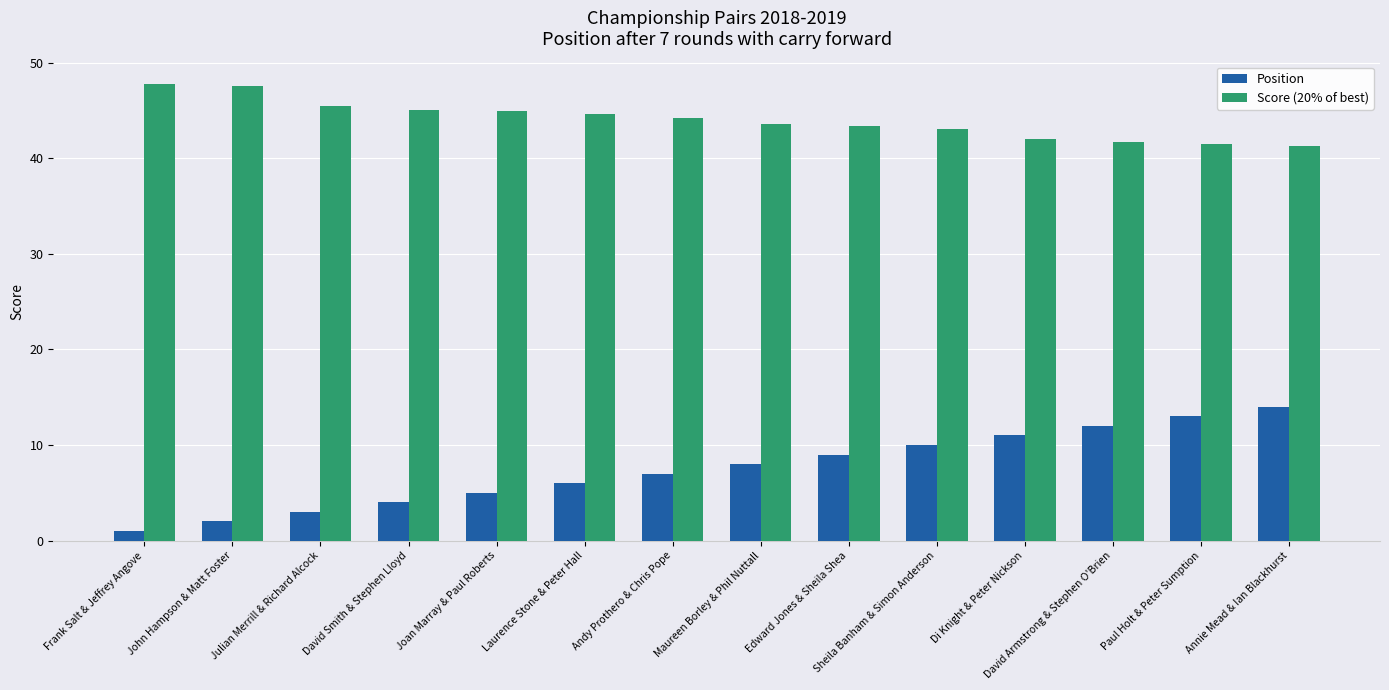

What is the total value across all series at Sheila Banham & Simon Anderson?

53.0